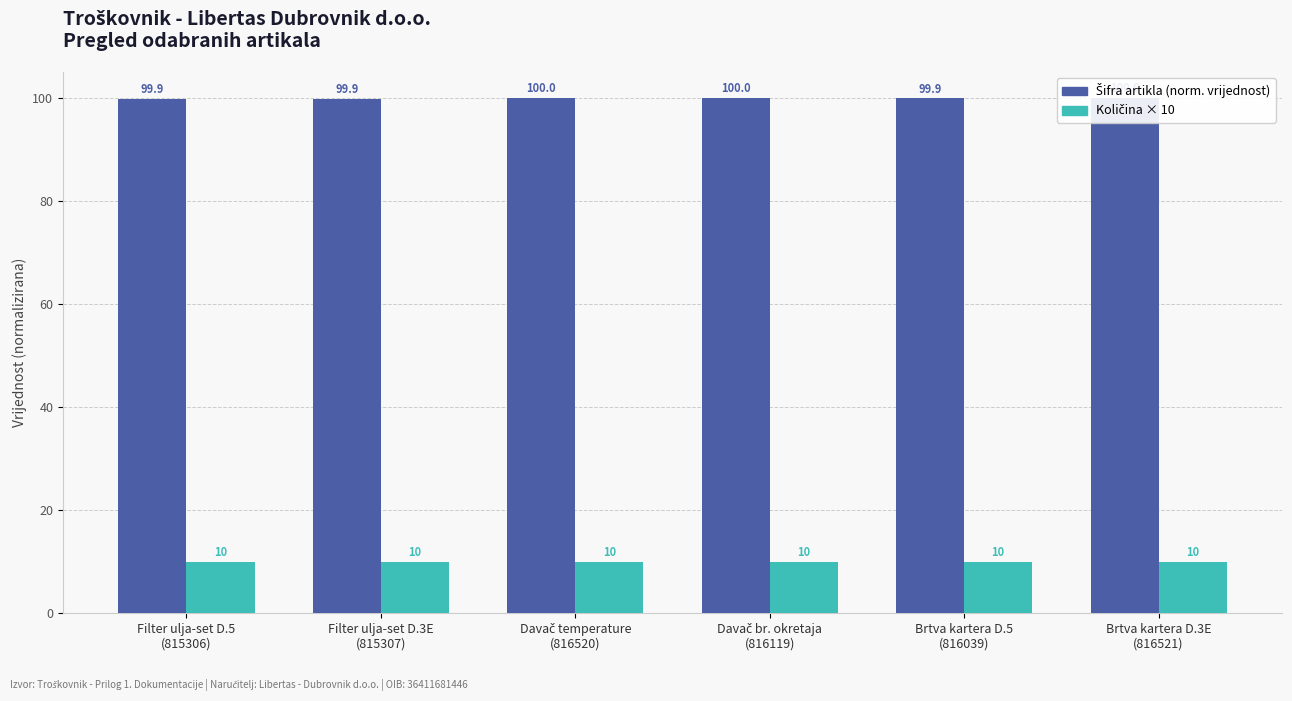

What is the sum of the Kol. × 10 values at Filter ulja-set D.3E
(815307) and Davač br. okretaja
(816119)?

20.0